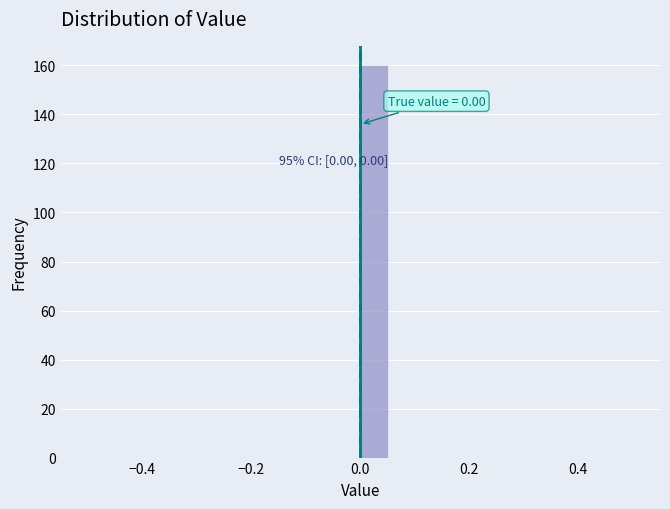

Around what value on the x-axis is the tallest bar? Give the approximate position of its centre, as read against the axis.

0.02